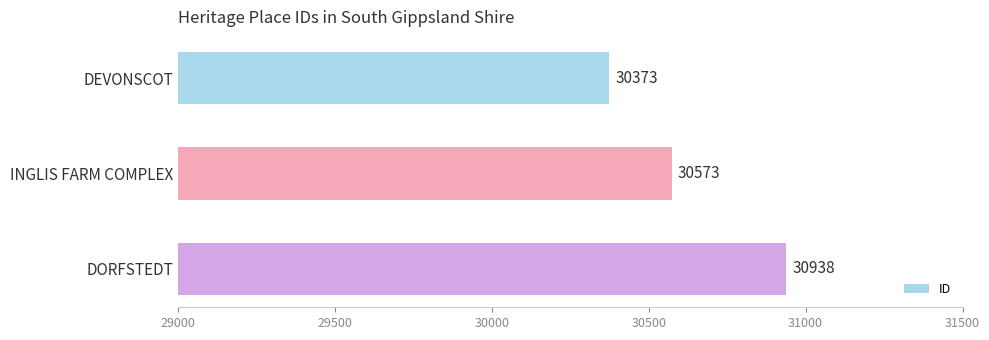

What is the average value?

30628